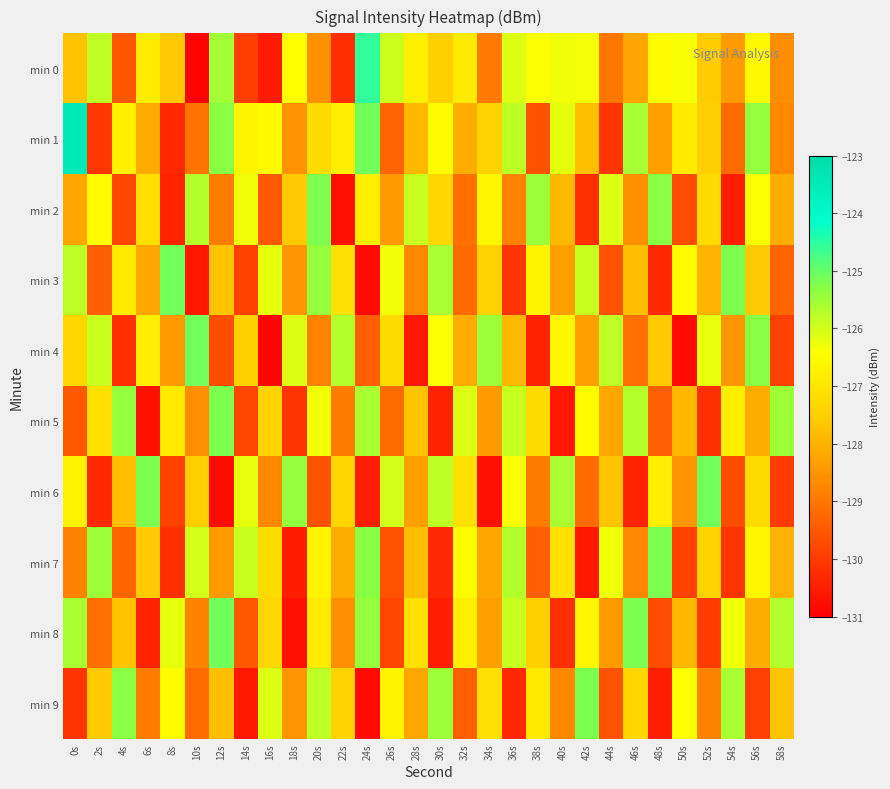

Which has a higher value, 34s or 32s?

32s